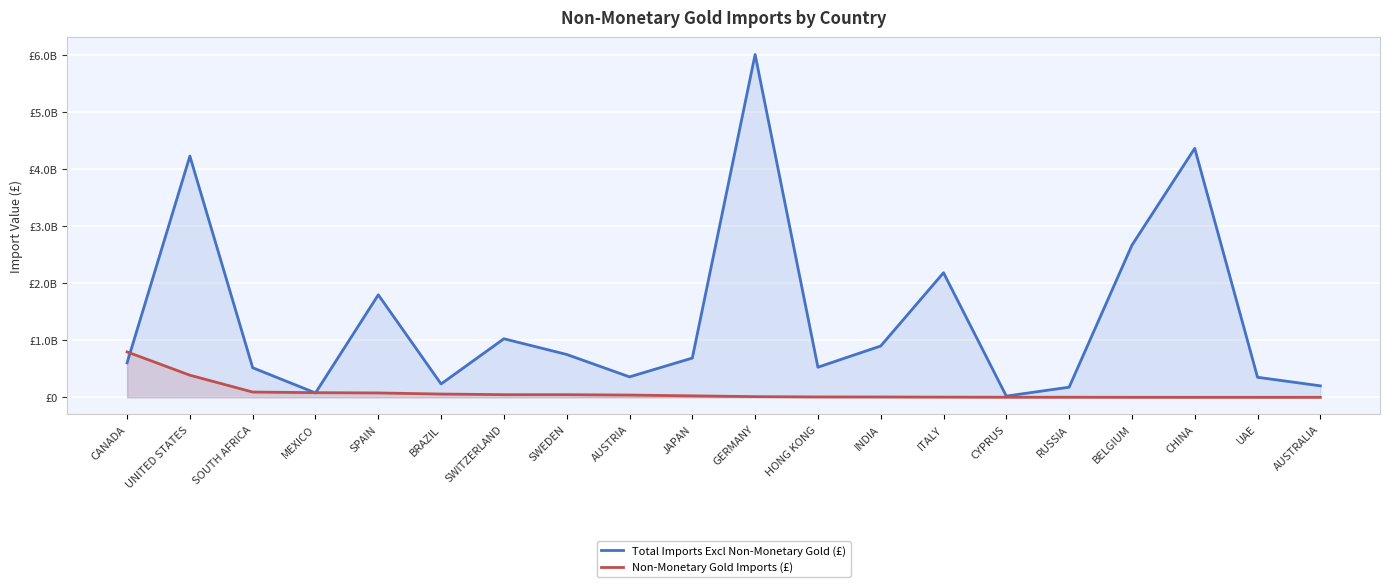

Which series has the widest spread of values?

Total Imports Excl Non-Monetary Gold (£)